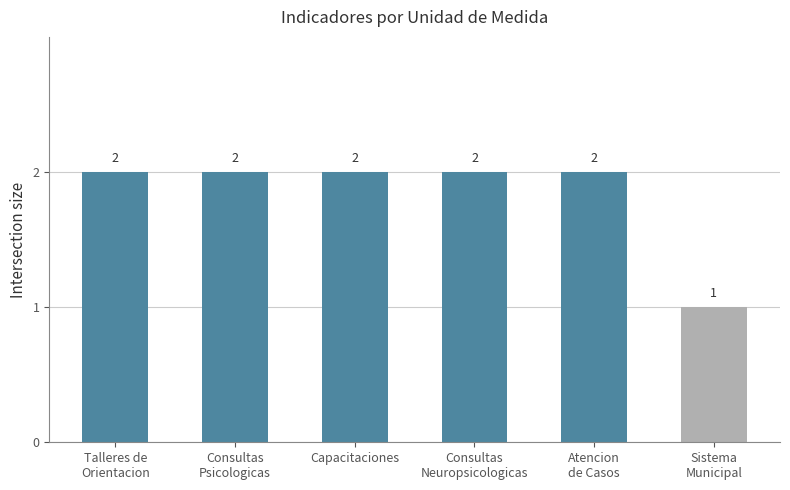

Count the values in the range 2 to 3.

5